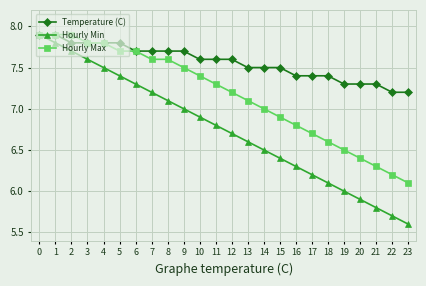

What is the maximum value shown in the chart?

7.9